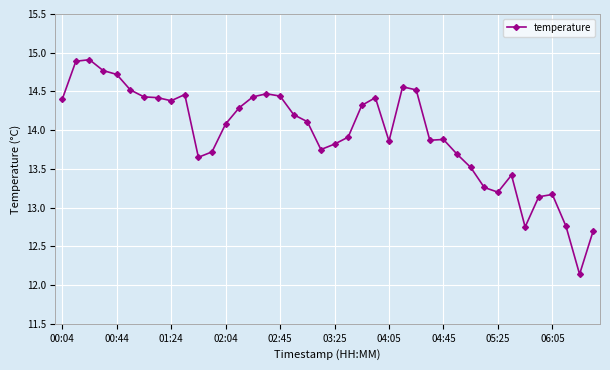

What is the value of the 40th point from the left?

12.7